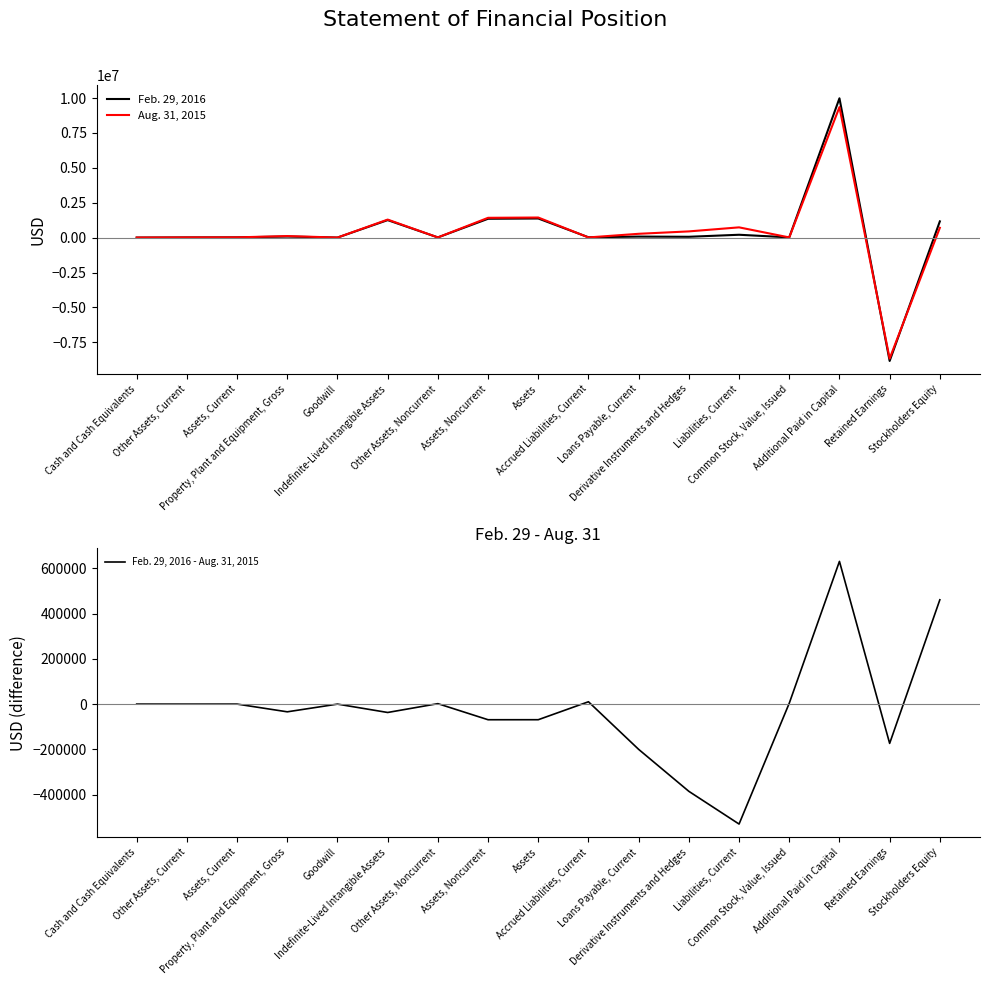

Rank the categories by Feb. 29, 2016 value from highest to lowest.

Additional Paid in Capital, Assets, Assets, Noncurrent, Indefinite-Lived Intangible Assets, Stockholders Equity, Liabilities, Current, Property, Plant and Equipment, Gross, Loans Payable, Current, Derivative Instruments and Hedges, Accrued Liabilities, Current, Assets, Current, Common Stock, Value, Issued, Other Assets, Noncurrent, Other Assets, Current, Cash and Cash Equivalents, Goodwill, Retained Earnings